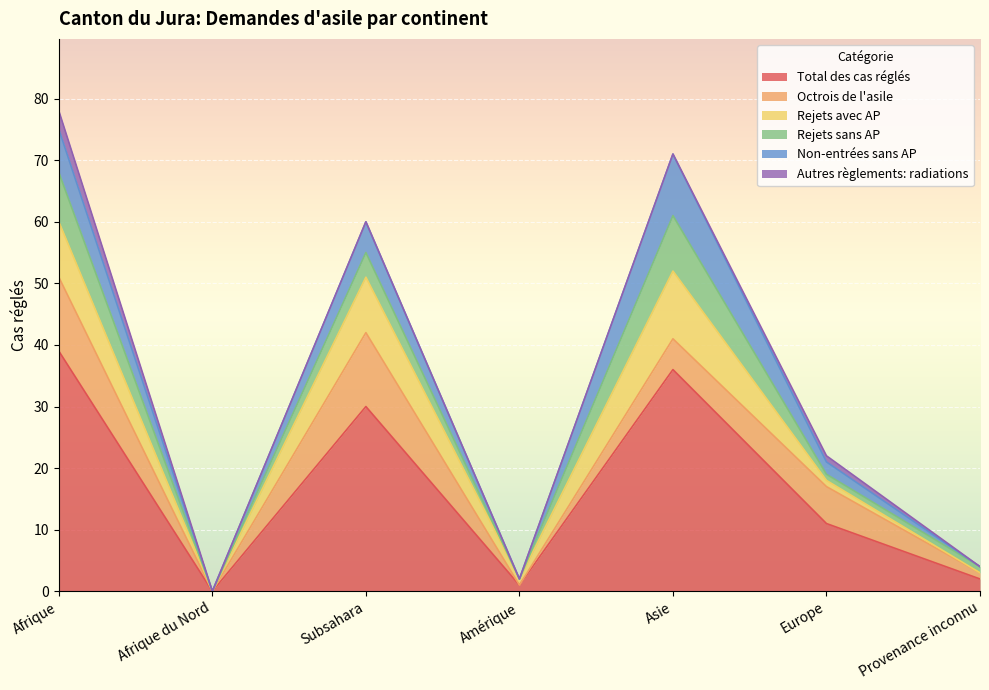

What is the difference between the highest and lowest values at Amérique?

1